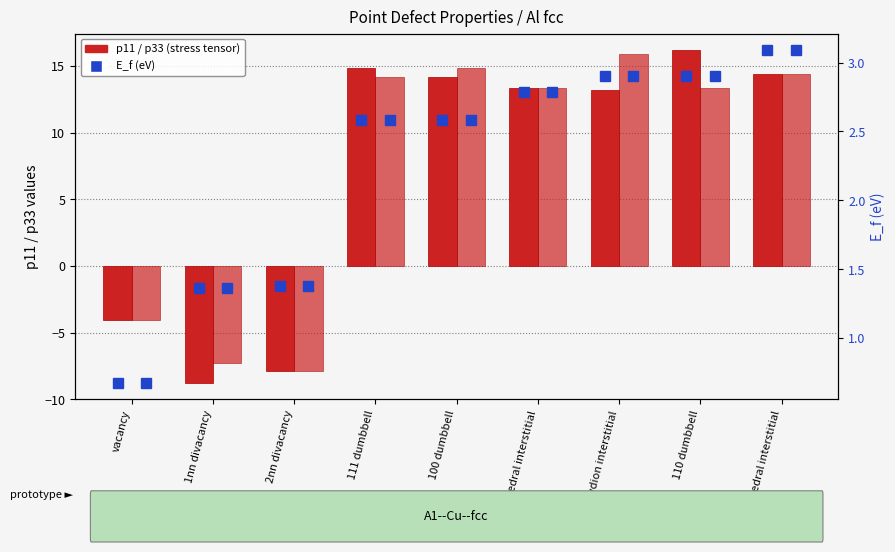

What is the minimum value for E_f?

0.7